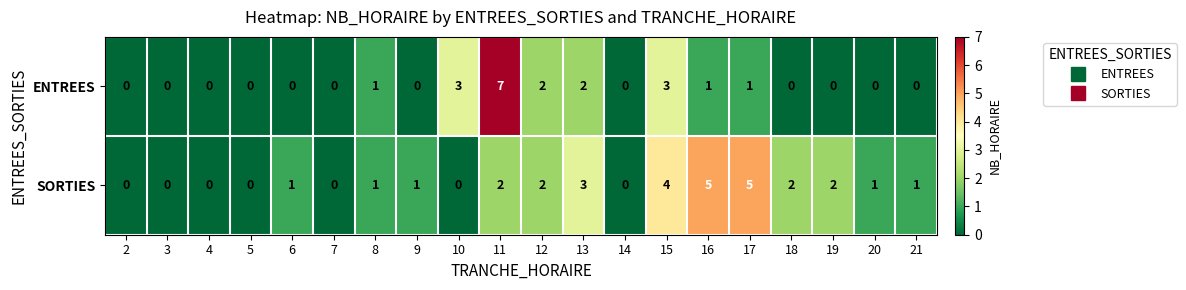

Count the number of categories in the chart.

20